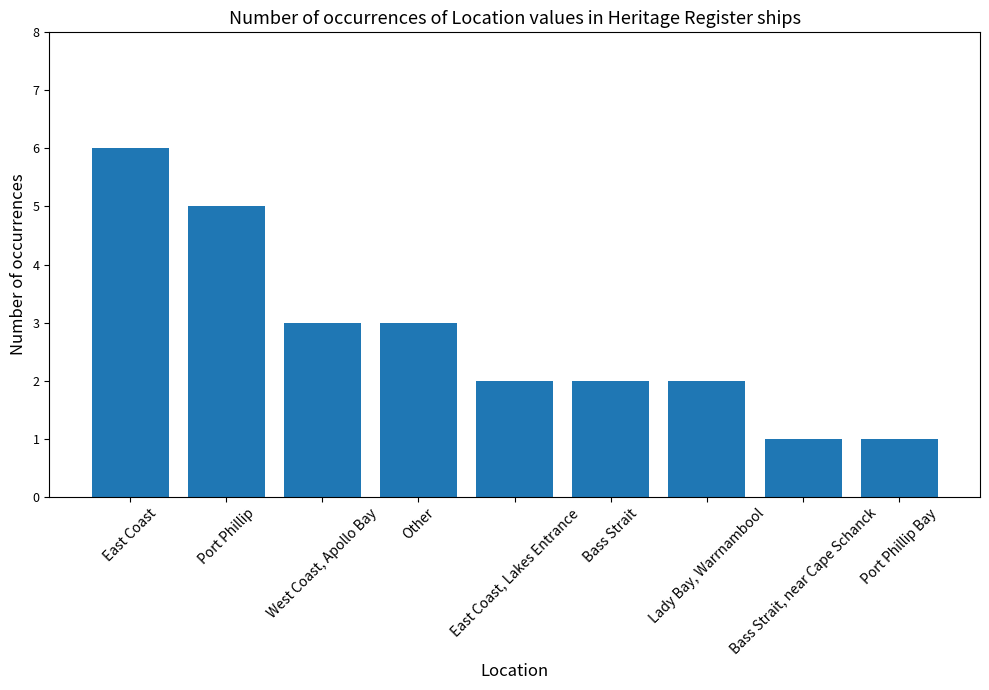

Reading left to right, extract all data points from this chart.

East Coast=6	Port Phillip=5	West Coast, Apollo Bay=3	Other=3	East Coast, Lakes Entrance=2	Bass Strait=2	Lady Bay, Warrnambool=2	Bass Strait, near Cape Schanck=1	Port Phillip Bay=1